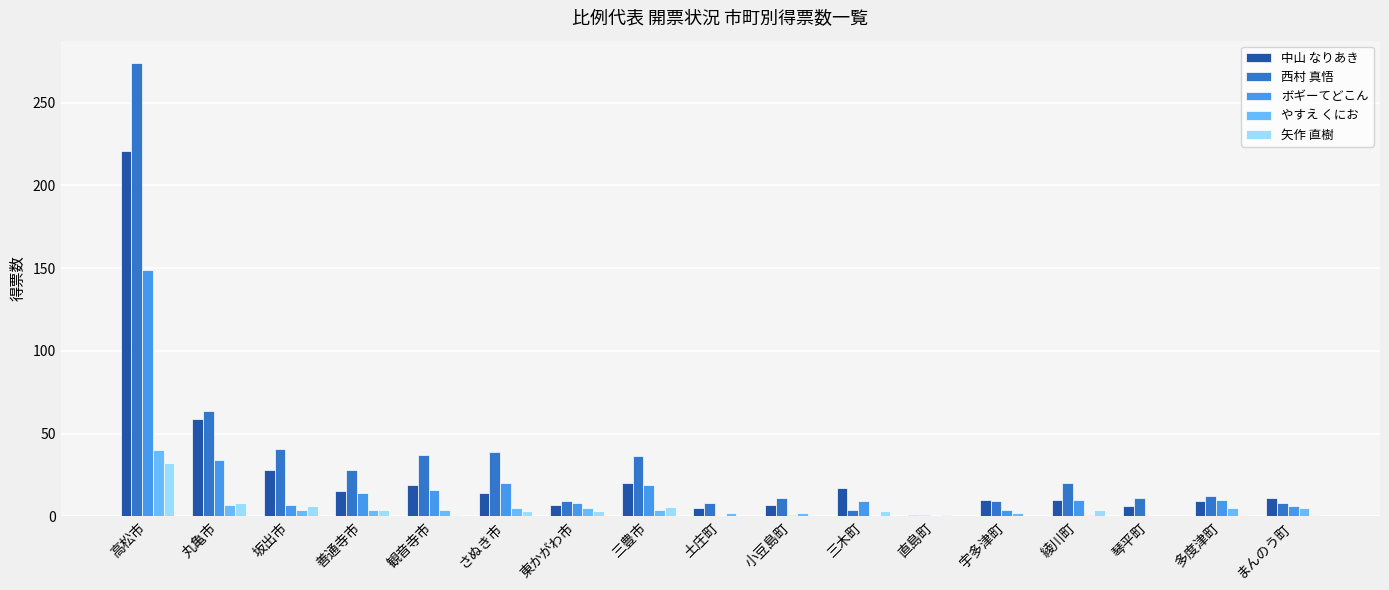

Is the value of 西村 真悟 at 東かがわ市 greater than the value of ボギーてどこん at 宇多津町?

Yes